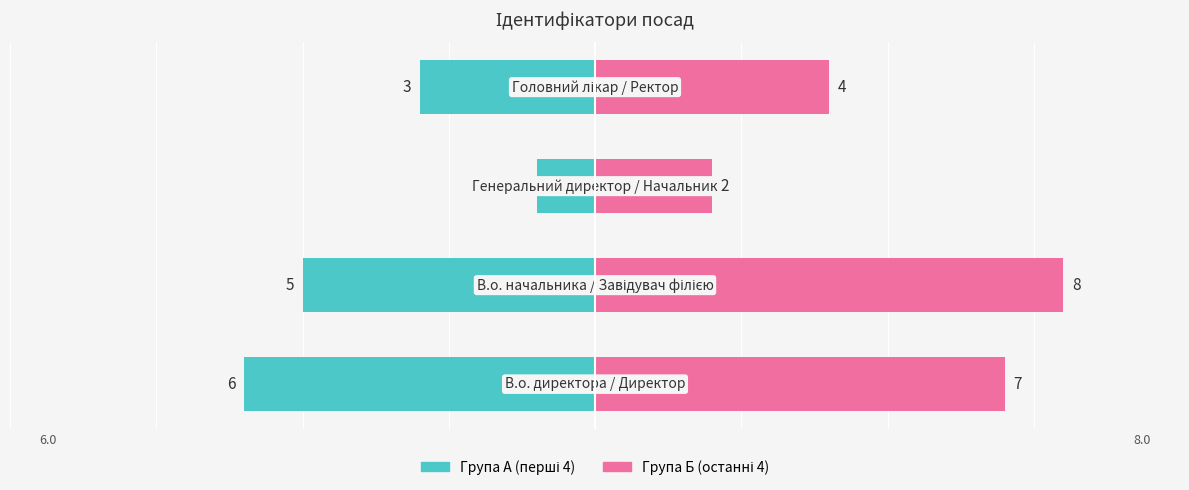

What is the difference between the Група А values at 3 and 1?

2